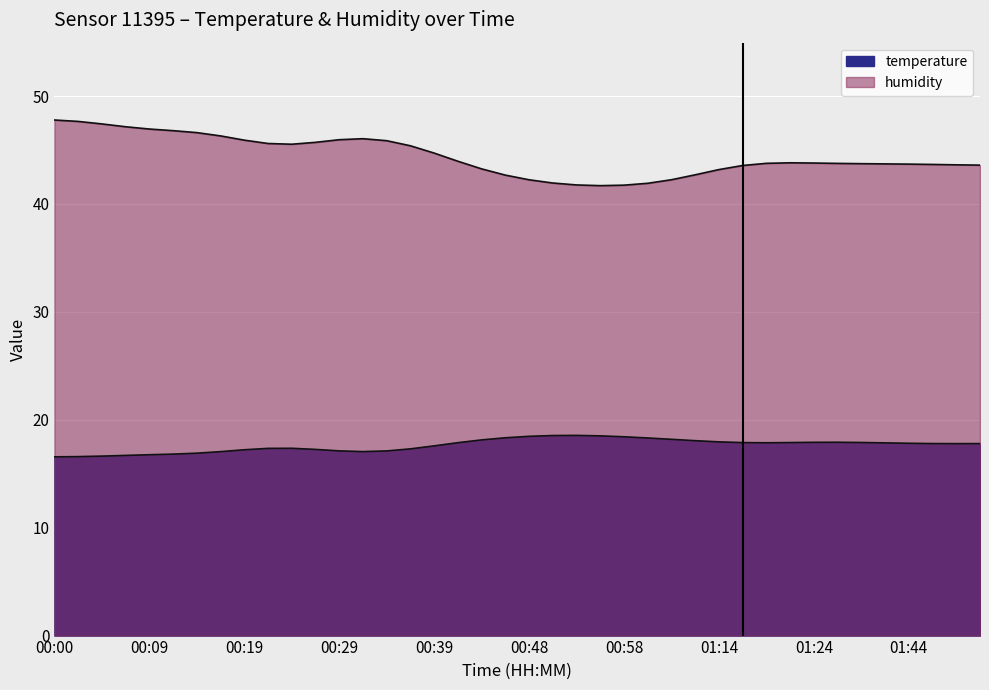

True or false: temperature and humidity cross at least once.

False